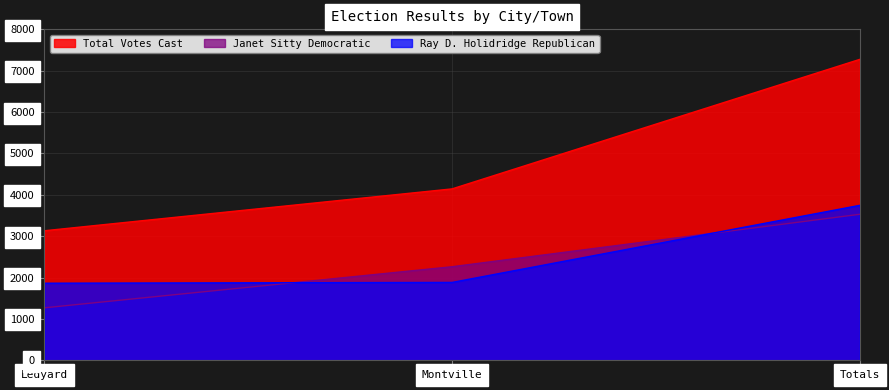

Which category has the highest value across all series?

Totals